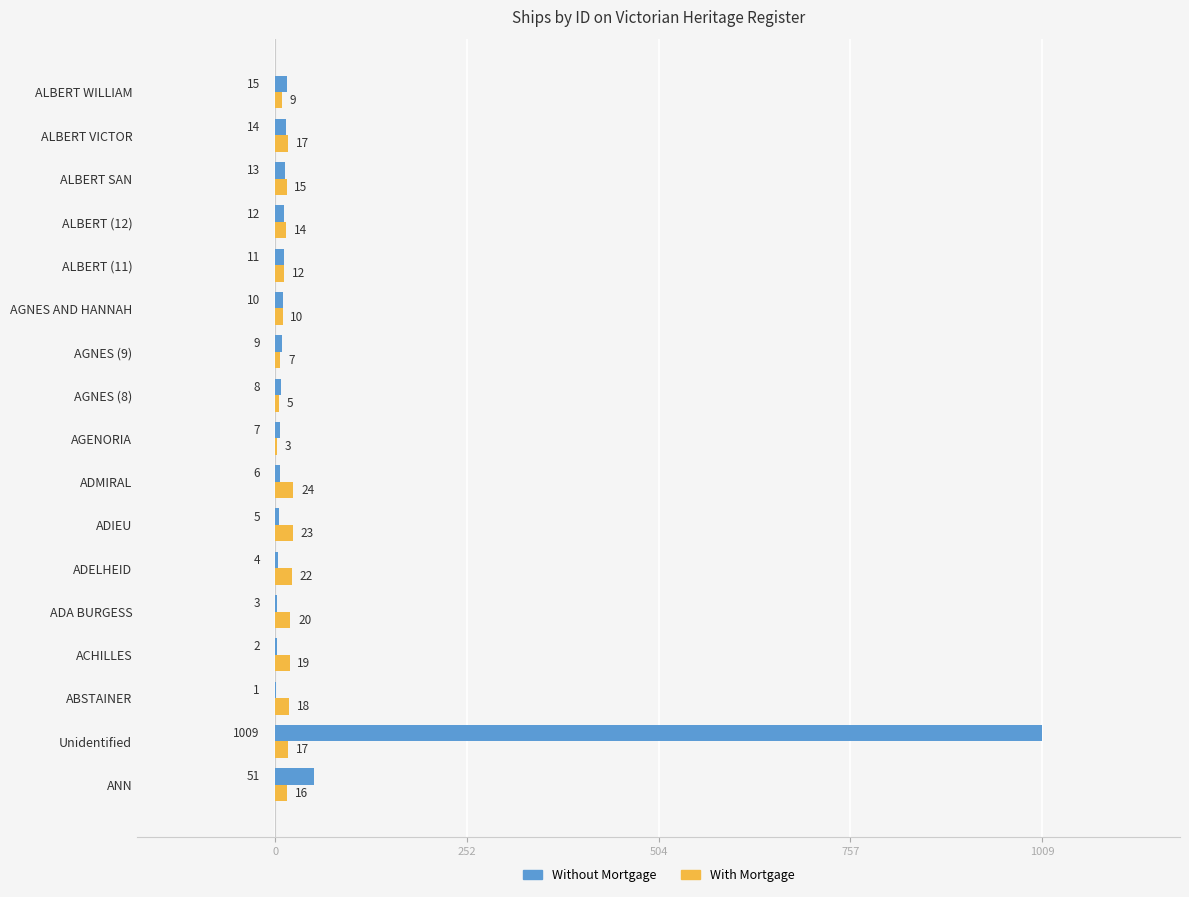

Which series has the widest spread of values?

Without Mortgage